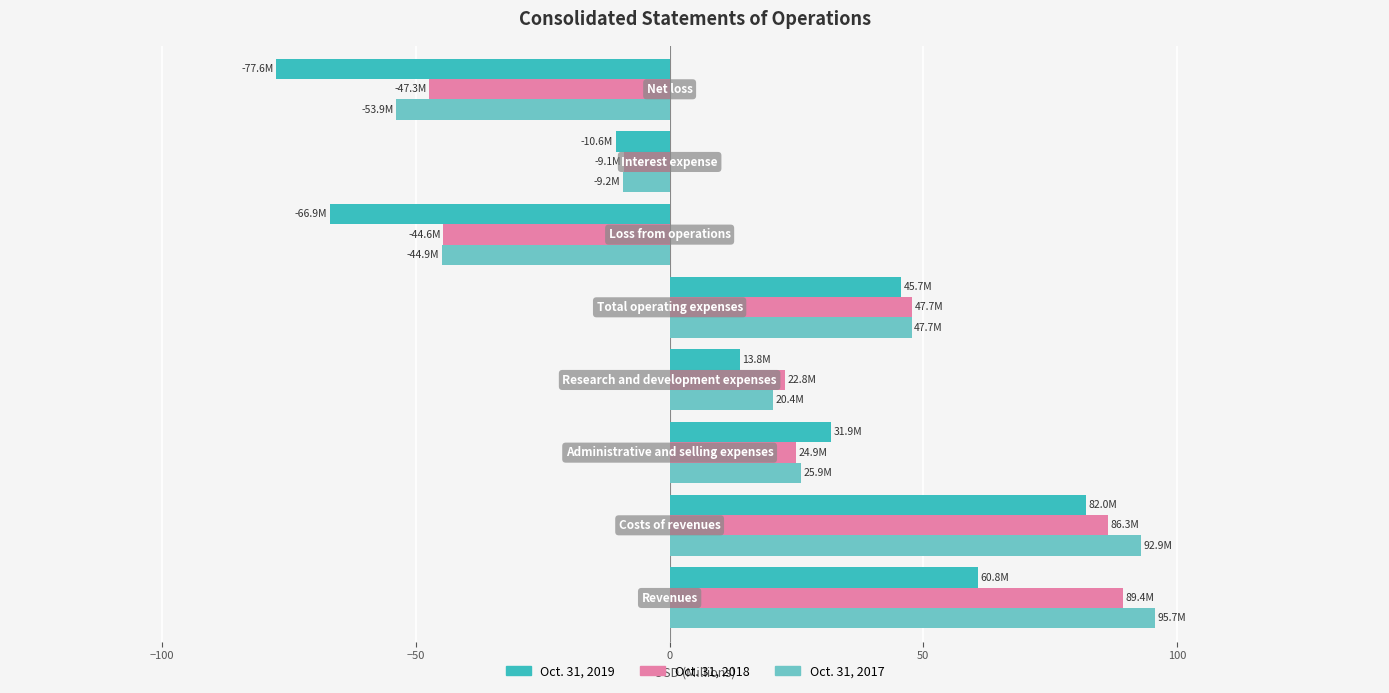

What is the difference between the maximum and minimum values in the Oct. 31, 2019 series?

159.6